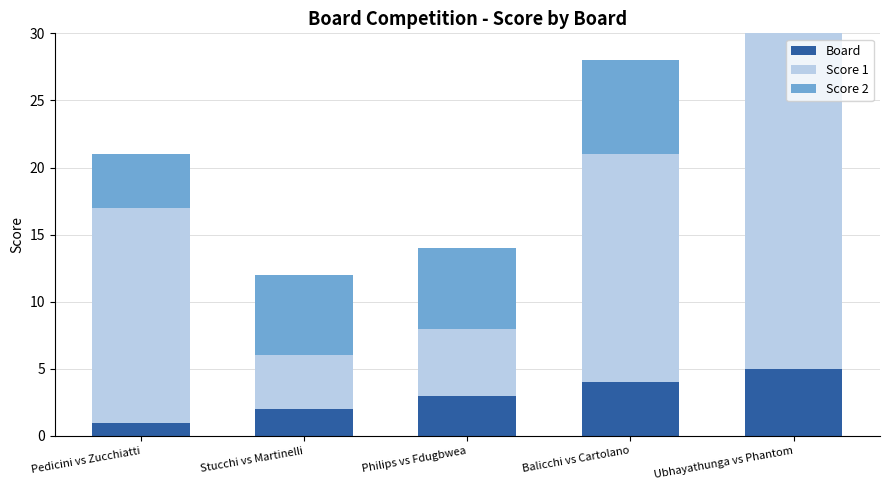

How many categories are shown in the chart?

5